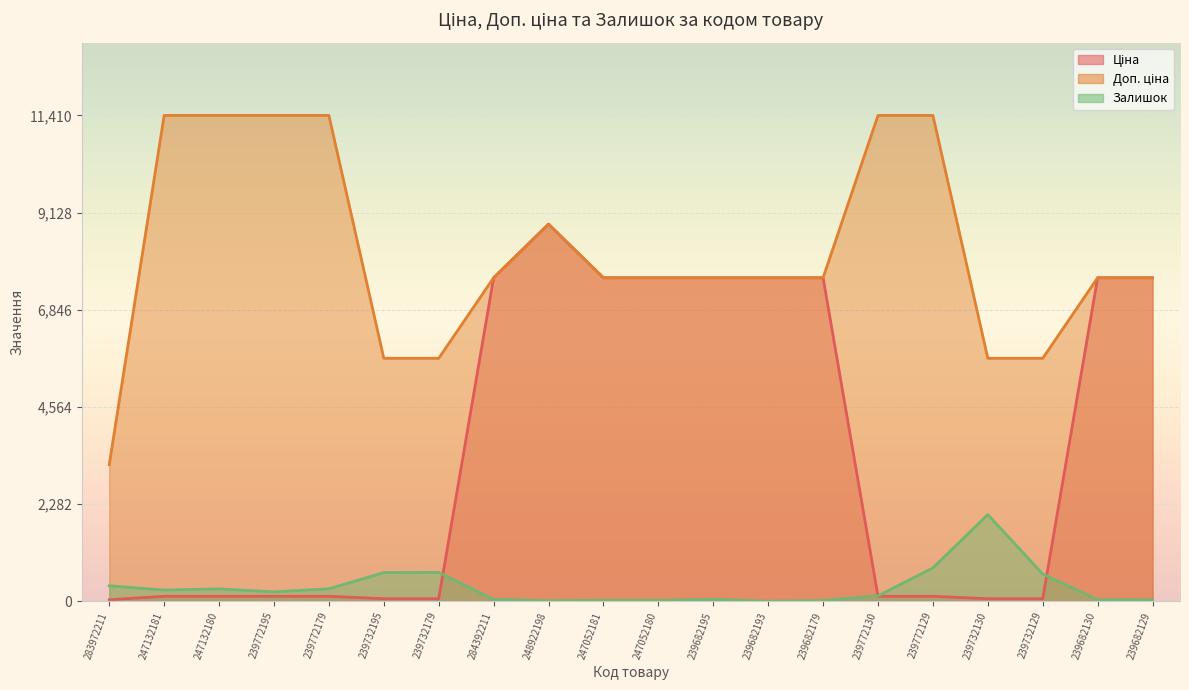

What is the sum of all Доп. ціна values?

164113.9